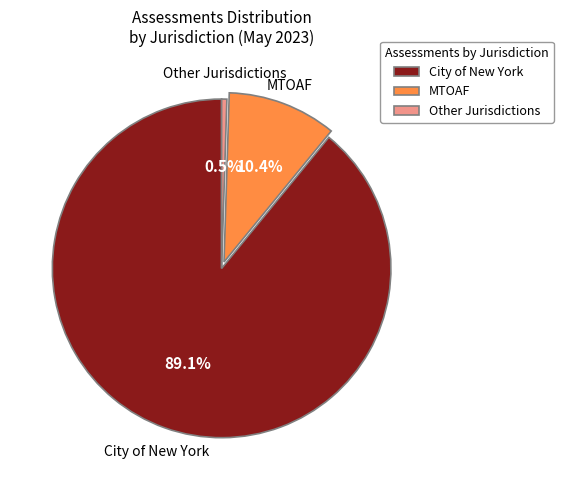

How many segments does this pie chart have?

3